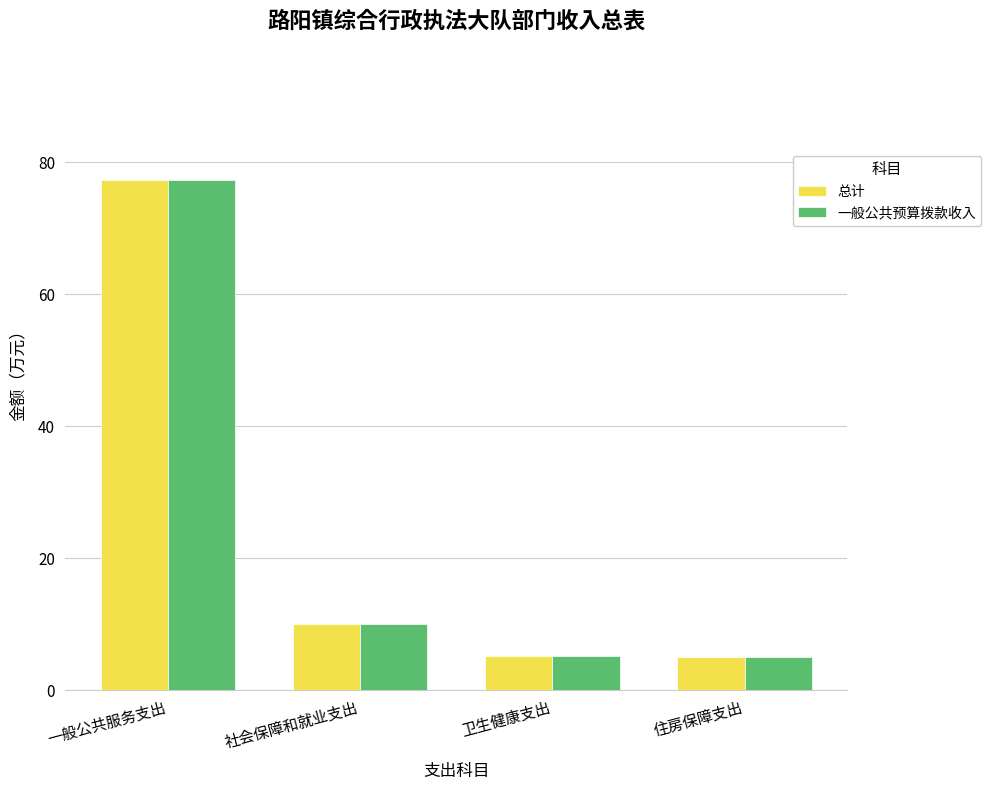

The 总计 series shows 1.8 at 卫生健康支出. True or false?

False